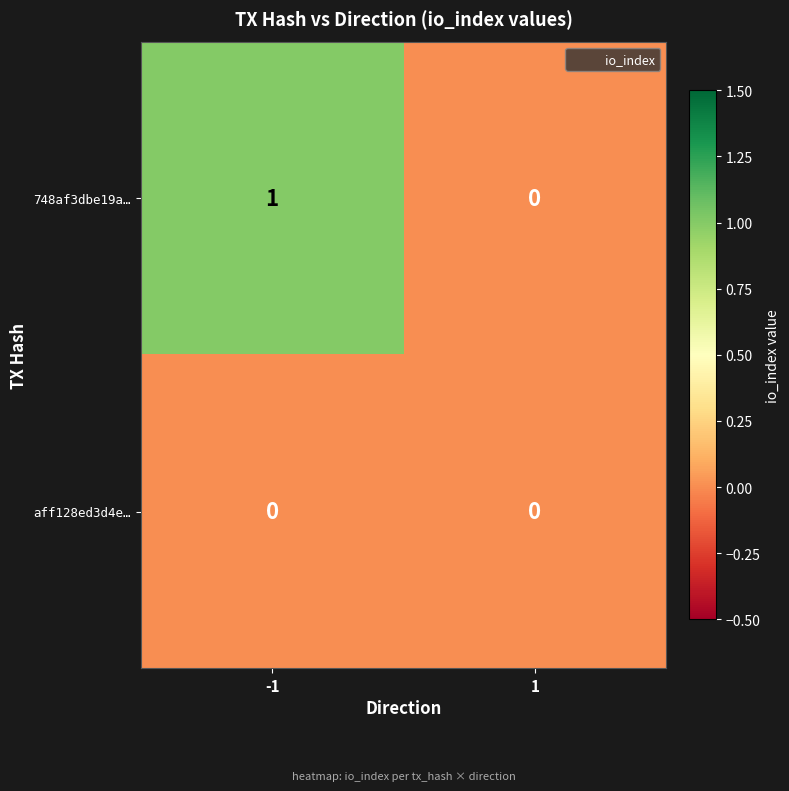

Rank the series by their maximum value, from highest to lowest.

748af3dbe19a…, aff128ed3d4e…